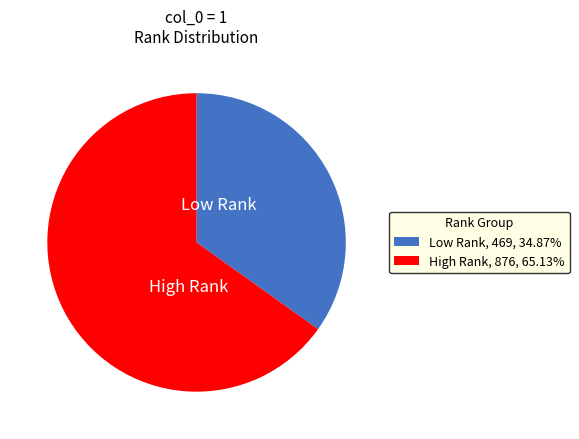

Approximately how many times larger is the value at High Rank, 876, 65.13% compared to Low Rank, 469, 34.87%?

1.9